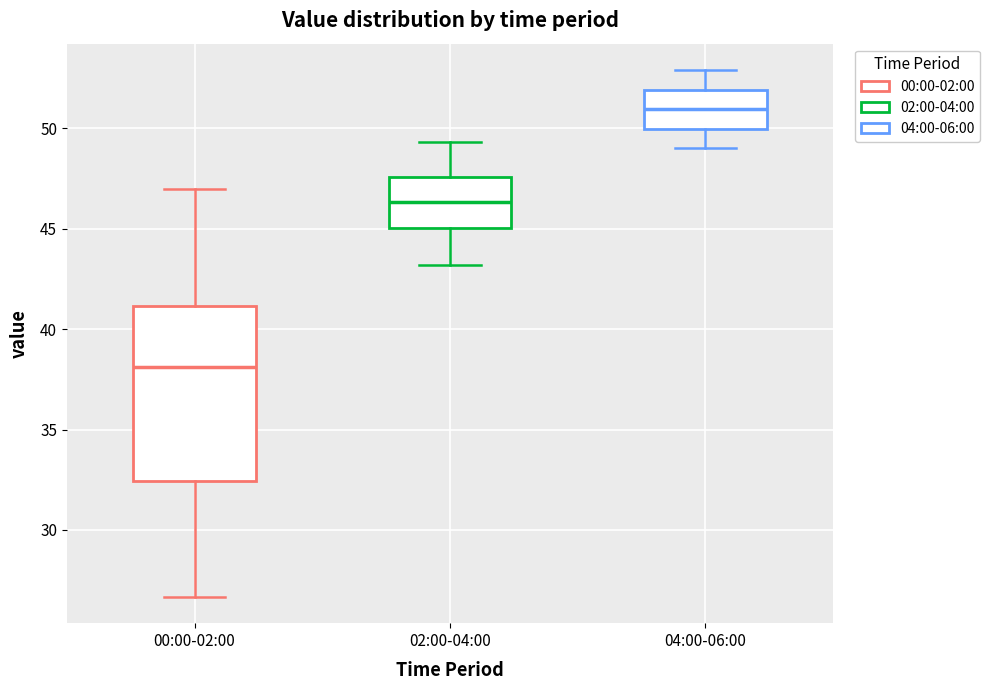

Comparing the boxes themselves (not the whiskers), which one is the tallest?

00:00-02:00